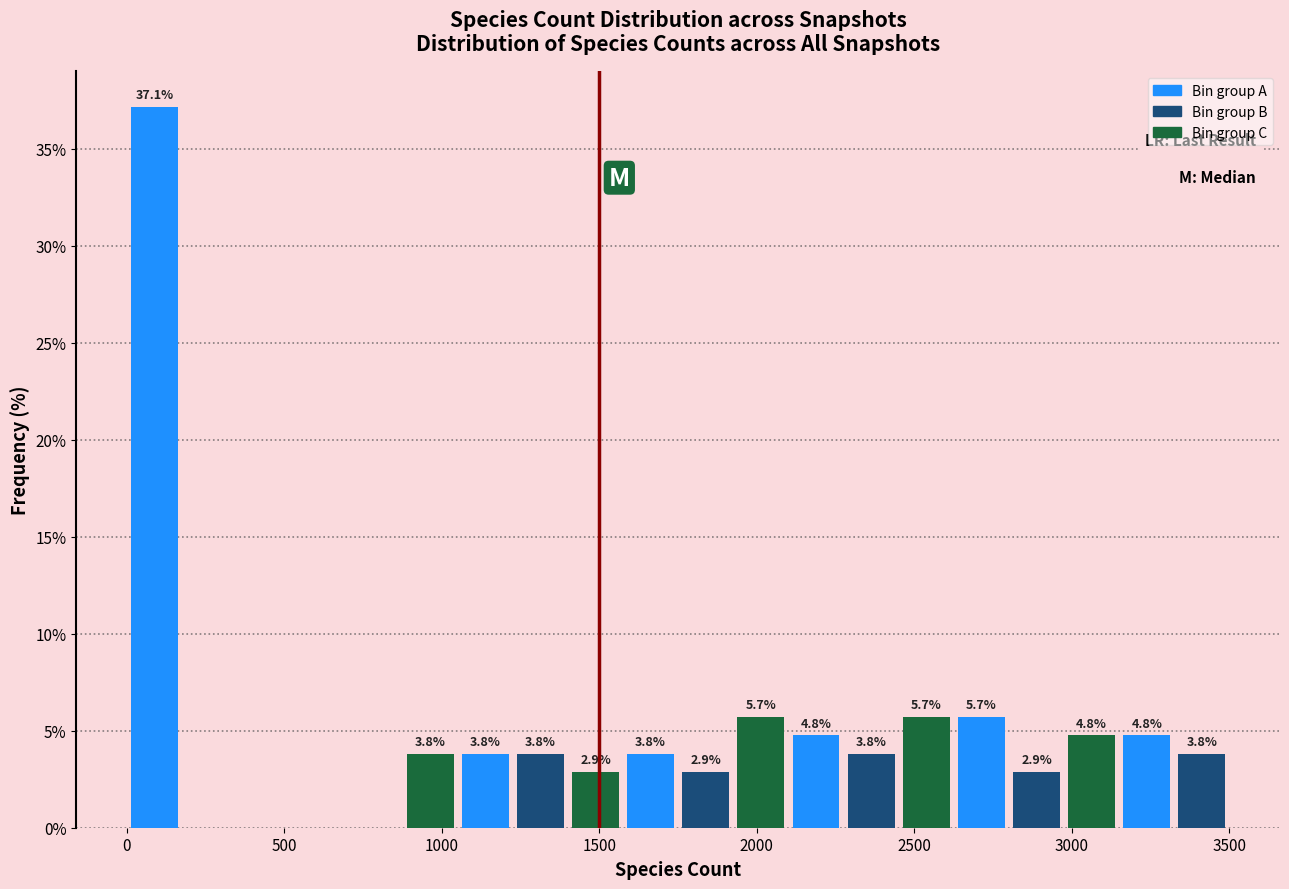

Around what value on the x-axis is the tallest bar? Give the approximate position of its centre, as read against the axis.

100